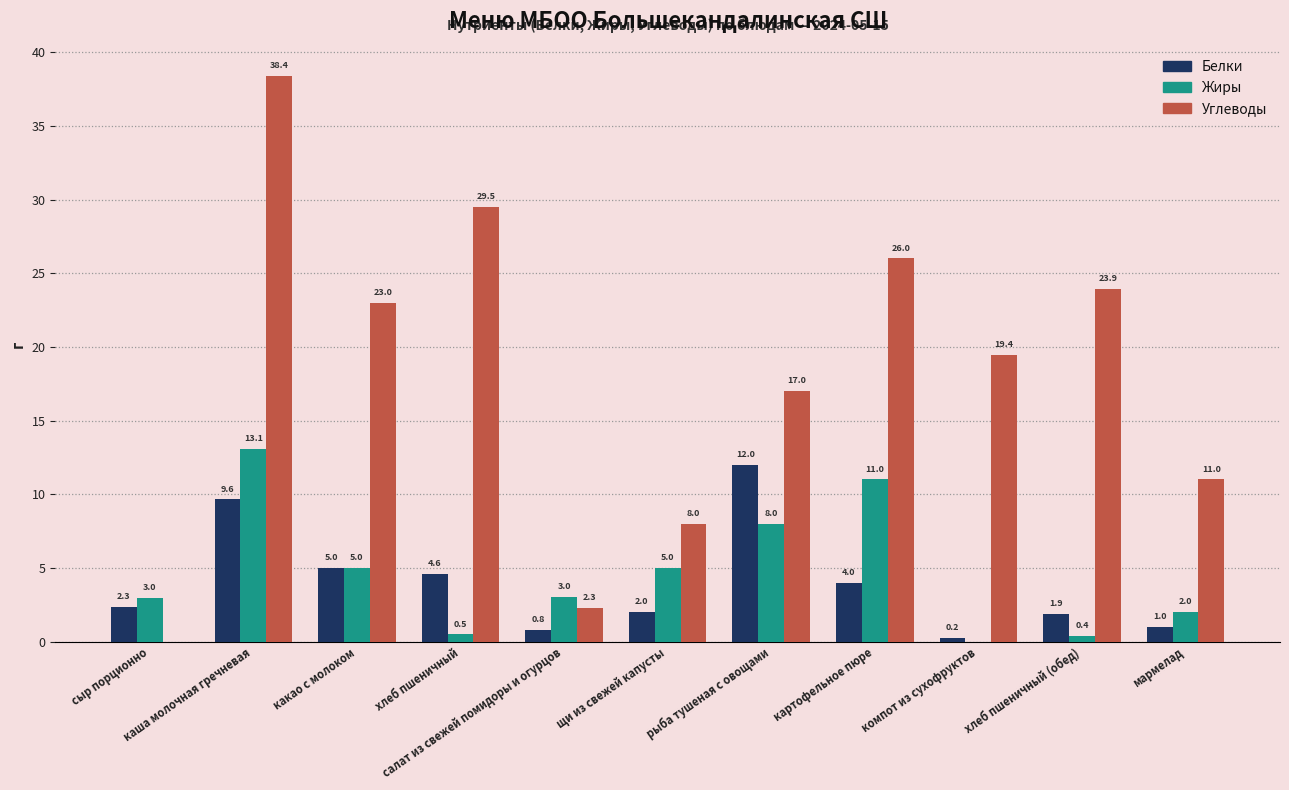

What is the sum of all Белки values?

43.4